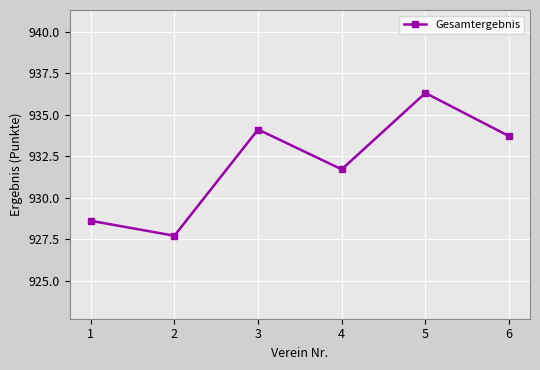

Rank the categories by value from lowest to highest.

2, 1, 4, 6, 3, 5